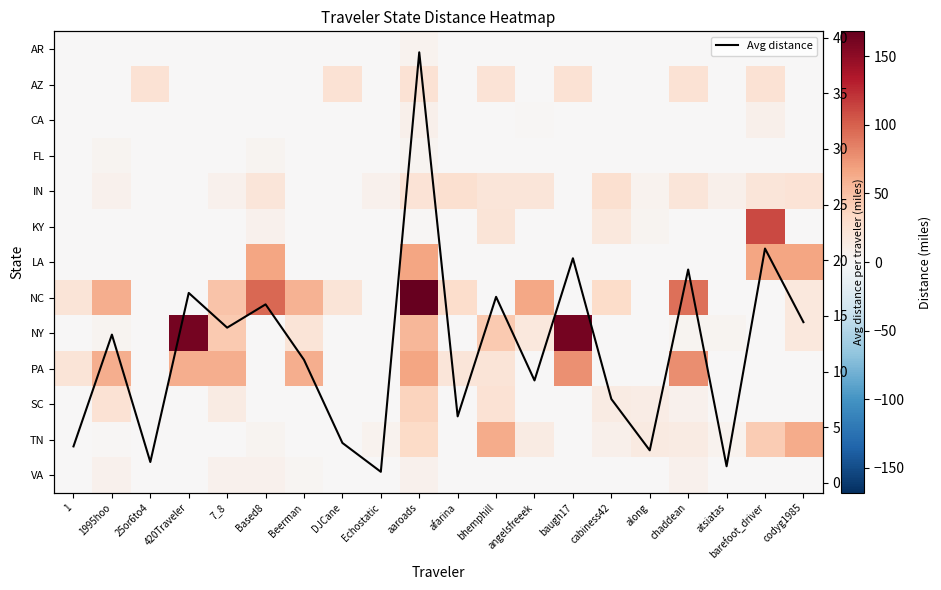

What is the minimum value for Avg distance?

1.0